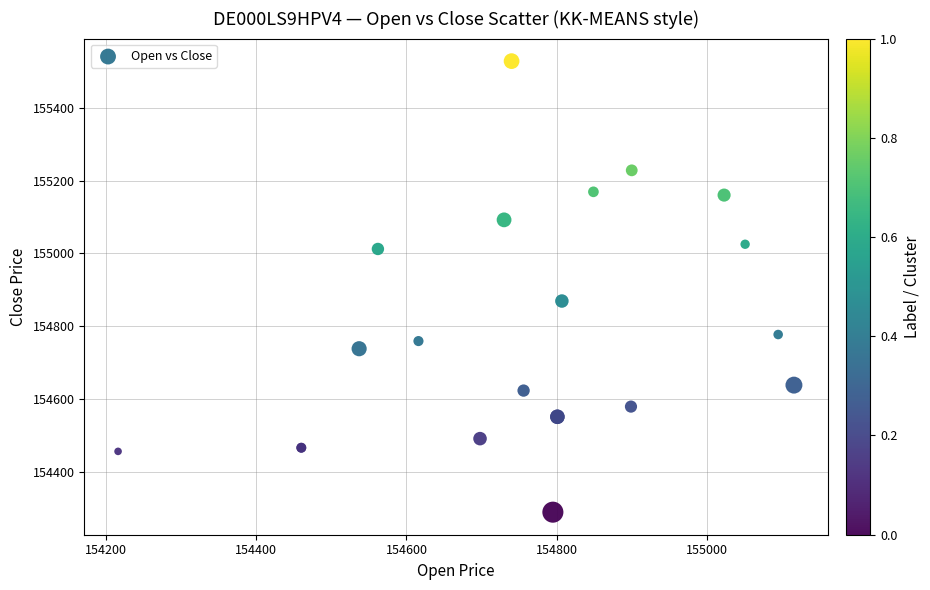

What Y value in the scatter plot is closest to 154908?

154869